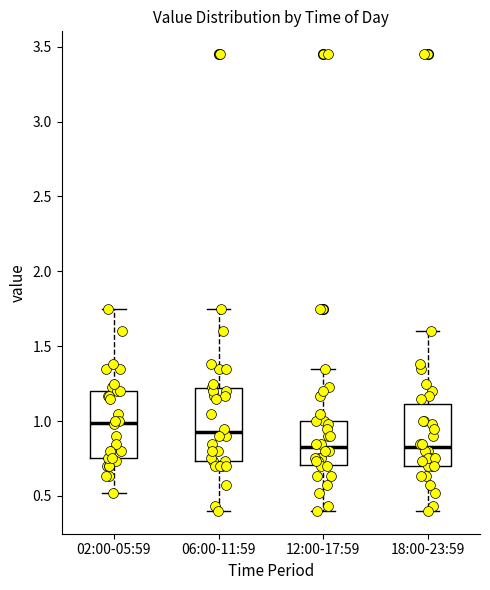

Where does the median line of the box for 06:00-11:59 sit on the y-axis? The values are not printed on the chart, so give them approximately, as read against the axis.

0.95